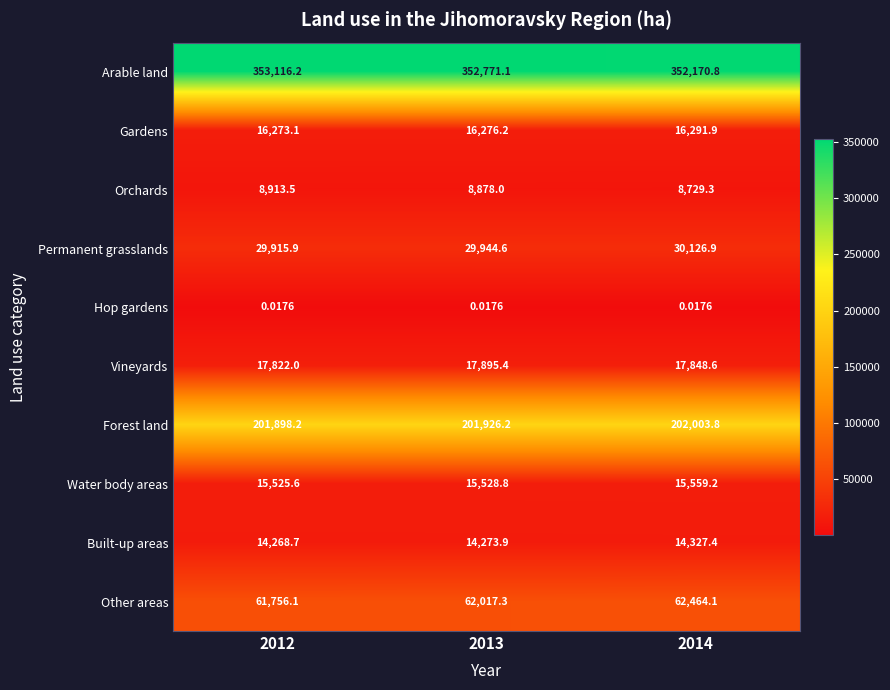

What is the total value across all series at 2012?

719489.3